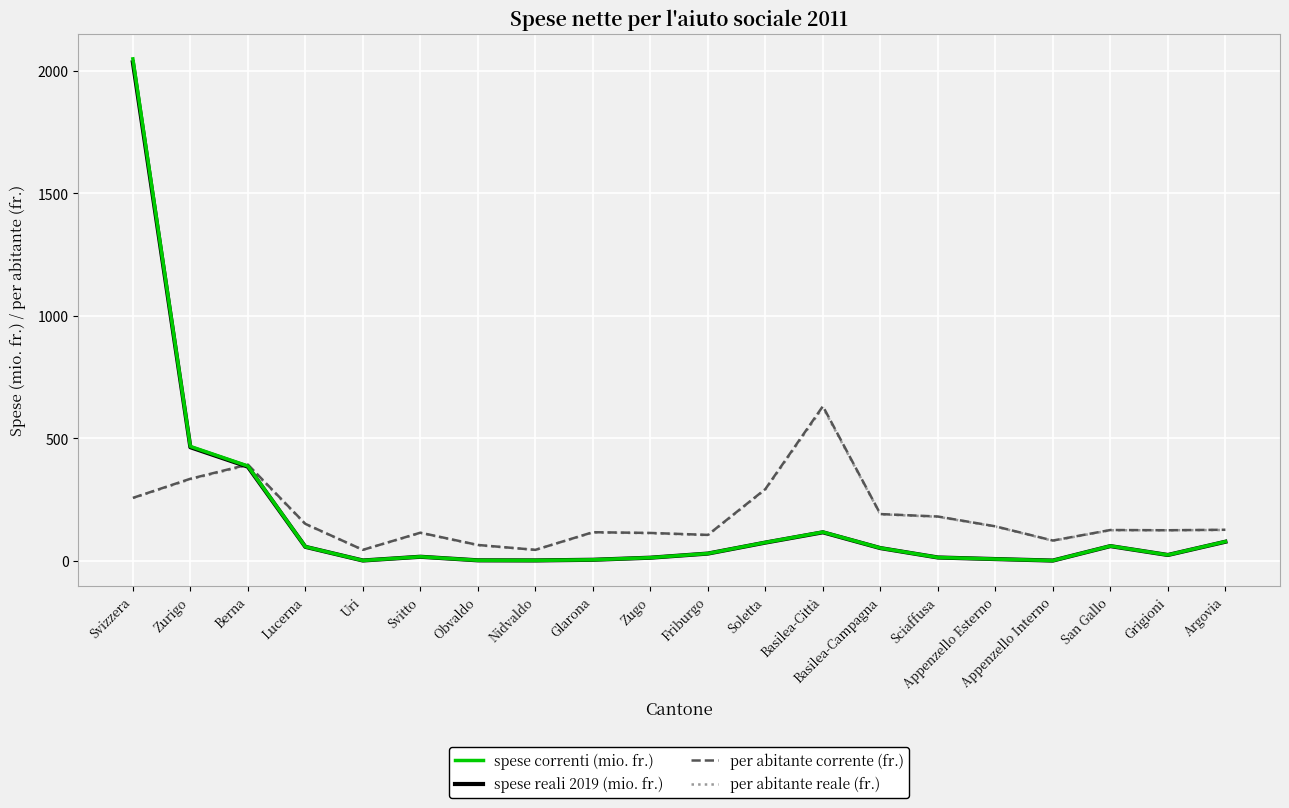

What is the label of the 15th point from the right?

Svitto